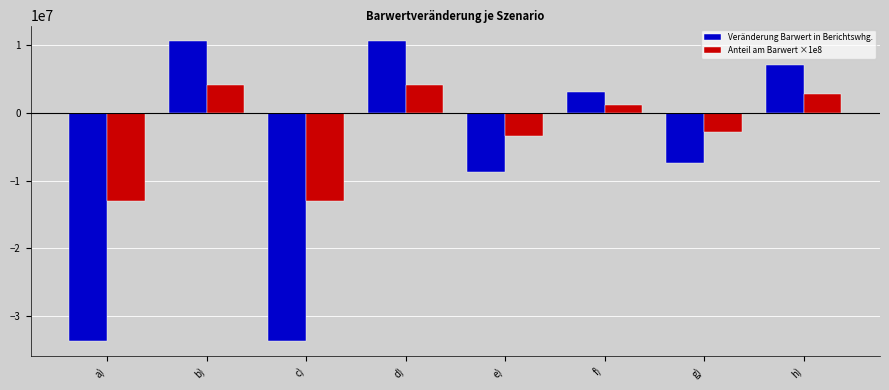

What is the minimum value for Veränderung Barwert in Berichtswhg.?

-33659879.1